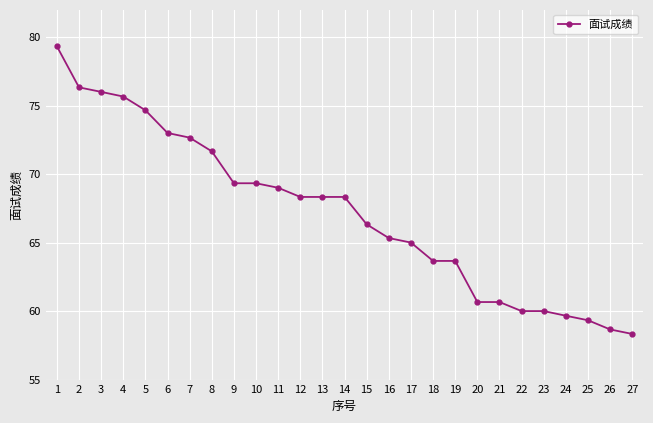

Which has a higher value, 2 or 25?

2